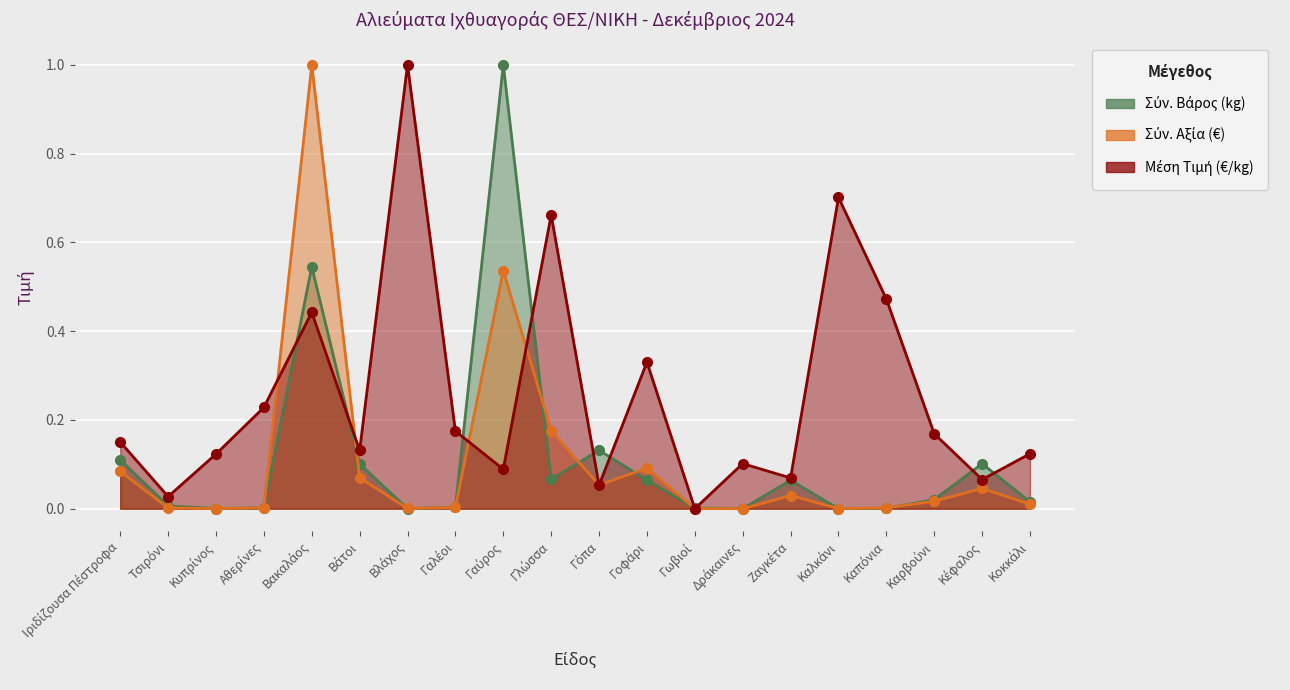

Reading left to right, what are all the values shown in this chart?

Σύν. Βάρος (kg): 0.1	0.0	0.0	0.0	0.5	0.1	0.0	0.0	1.0	0.1	0.1	0.1	0.0	0.0	0.1	0.0	0.0	0.0	0.1	0.0
Σύν. Αξία (€): 0.1	0.0	0.0	0.0	1.0	0.1	0.0	0.0	0.5	0.2	0.1	0.1	0.0	0.0	0.0	0.0	0.0	0.0	0.0	0.0
Μέση Τιμή (€/kg): 0.2	0.0	0.1	0.2	0.4	0.1	1.0	0.2	0.1	0.7	0.1	0.3	0.0	0.1	0.1	0.7	0.5	0.2	0.1	0.1